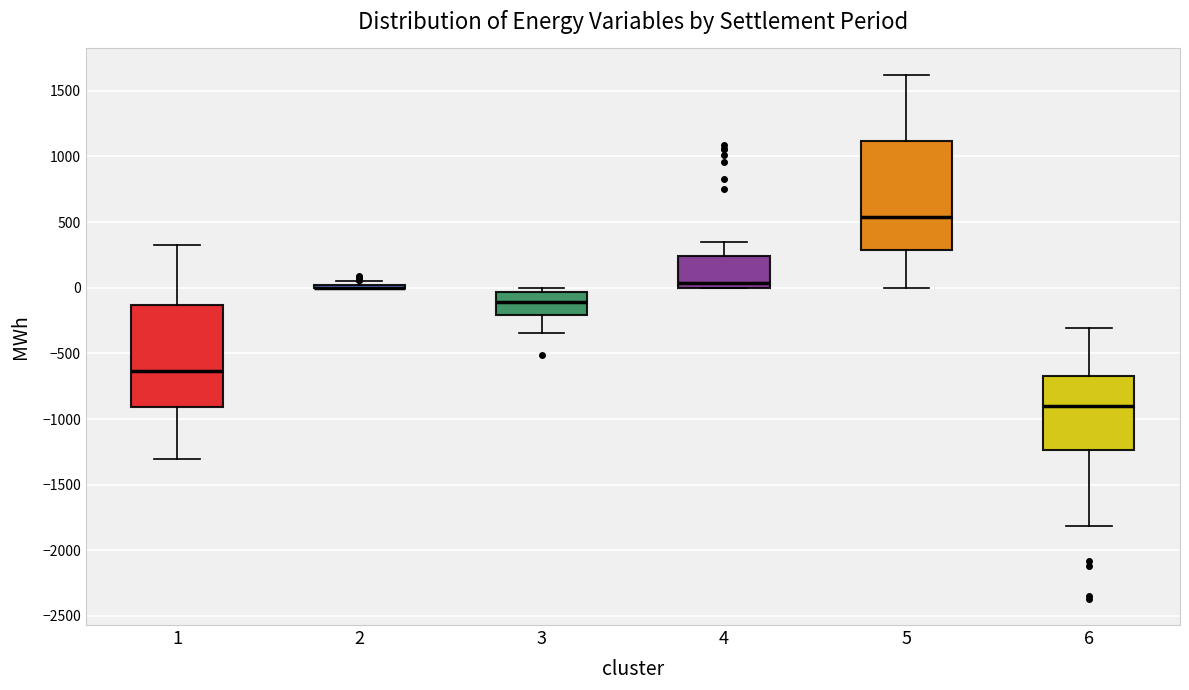

Reading left to right, transcribe this box plot: for each box, give where its median line is, the range the box spans, and where its two whiskers end, as read against the y-axis. The values are not printed on the chart, so give them approximately, as read against the axis.

1: median -650, box -900 to -150, whiskers -1300 to 300
2: box collapsed to a line at 0, whiskers 0 to 50
3: median -100, box -200 to -50, whiskers -350 to 0
4: median 50, box 0 to 250, whiskers 0 to 350
5: median 550, box 300 to 1100, whiskers 0 to 1600
6: median -900, box -1250 to -700, whiskers -1800 to -300